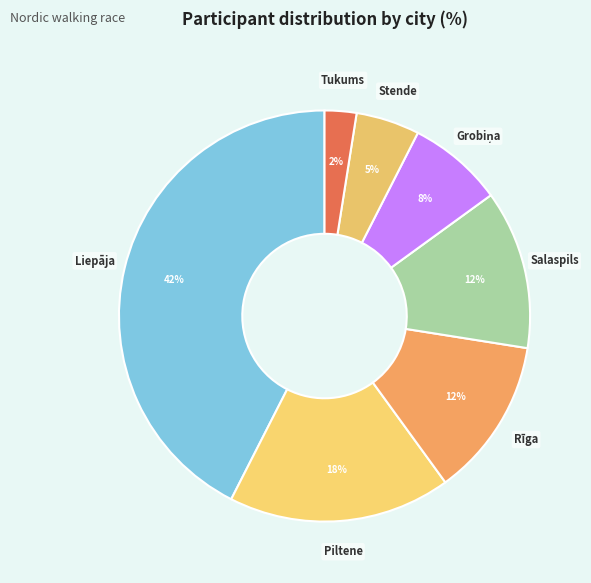

Is it true that Piltene is 24% of the pie?

False